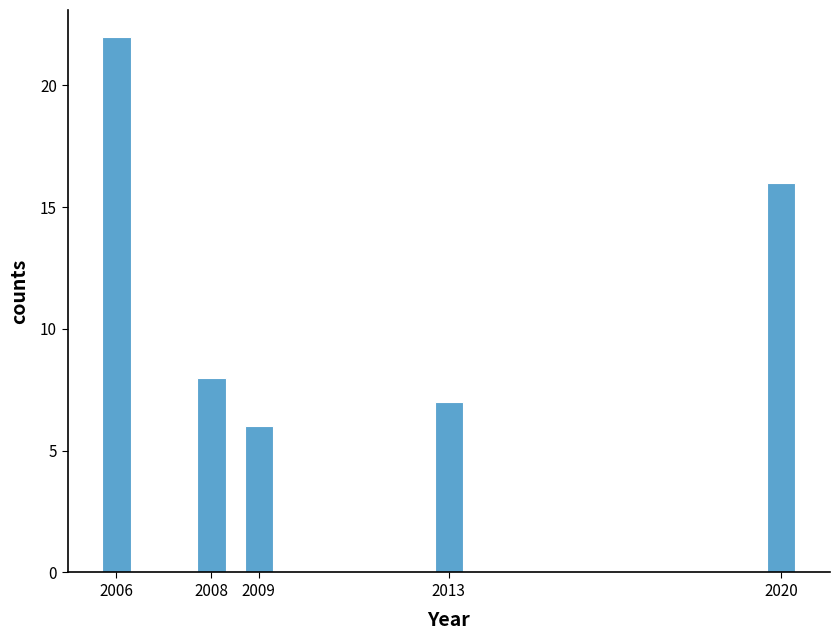

Reading left to right, transcribe all the data shown in this chart.

2006=22	2008=8	2009=6	2013=7	2020=16